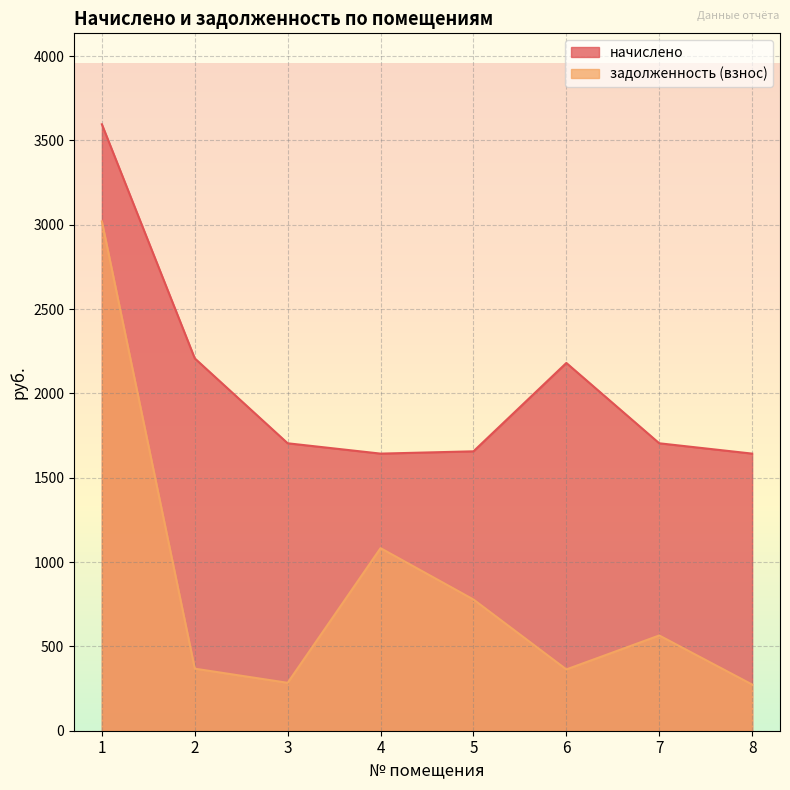

What is the minimum value shown in the chart?

273.9